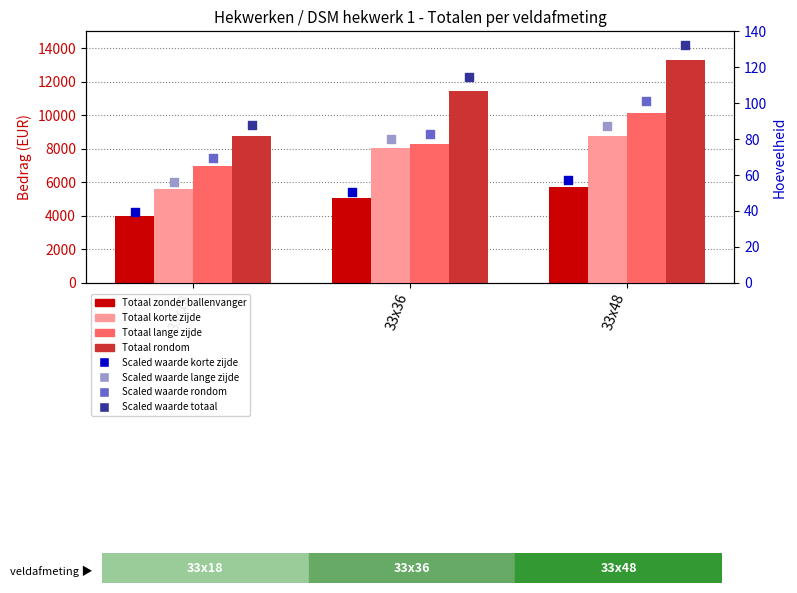

Which series contains the highest Y value?

Totaal met ballenvanger rondom